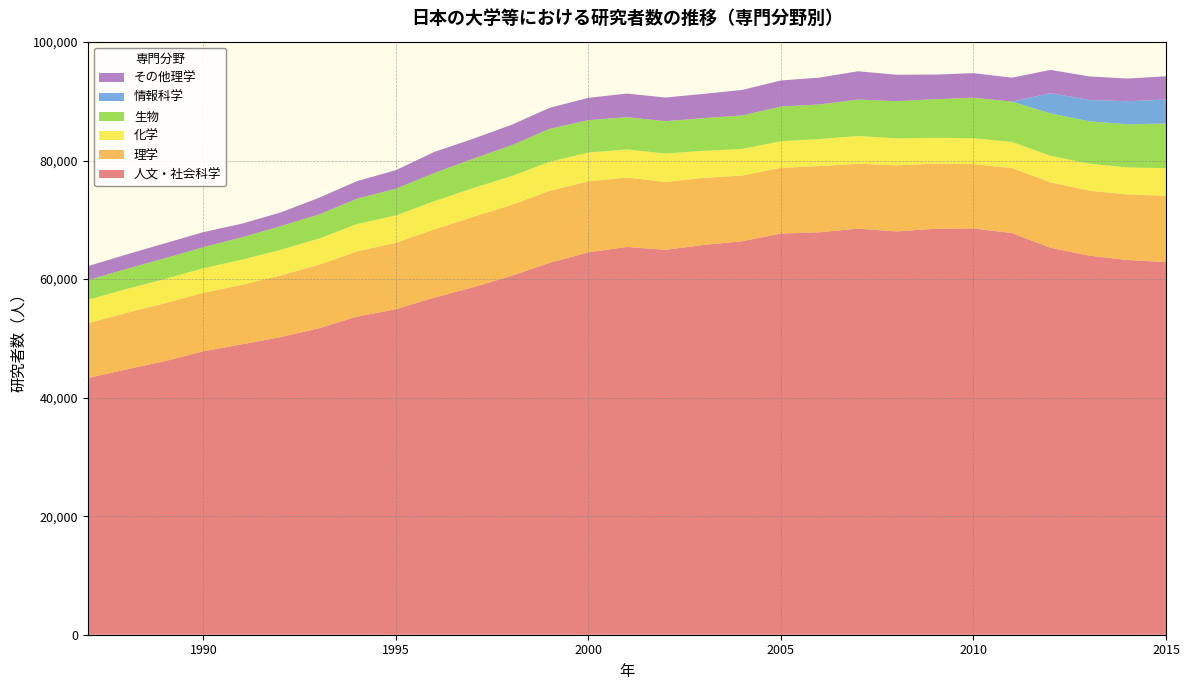

Reading right to left, extract all data points from this chart.

人文・社会科学: 2015=62867	2014=63222	2013=63959	2012=65291	2011=67765	2010=68545	2009=68493	2008=68041	2007=68506	2006=67900	2005=67683	2004=66396	2003=65765	2002=64938	2001=65425	2000=64510	1999=62751	1998=60538	1997=58612	1996=56876	1995=54919	1994=53679	1993=51698	1992=50190	1991=48995	1990=47811	1989=46145	1988=44755	1987=43300
理学: 2015=11197	2014=11053	2013=10960	2012=11036	2011=10961	2010=10848	2009=10981	2008=11145	2007=10949	2006=11157	2005=11085	2004=11077	2003=11315	2002=11442	2001=11713	2000=11966	1999=12147	1998=11961	1997=11870	1996=11501	1995=11209	1994=11005	1993=10718	1992=10414	1991=10028	1990=9860	1989=9776	1988=9528	1987=9261
化学: 2015=4645	2014=4550	2013=4568	2012=4472	2011=4409	2010=4355	2009=4364	2008=4543	2007=4689	2006=4564	2005=4487	2004=4480	2003=4566	2002=4795	2001=4732	2000=4866	1999=4907	1998=4855	1997=4846	1996=4762	1995=4613	1994=4611	1993=4414	1992=4310	1991=4249	1990=4153	1989=4087	1988=4035	1987=3942
生物: 2015=7528	2014=7285	2013=7142	2012=7153	2011=6798	2010=6849	2009=6502	2008=6280	2007=6137	2006=5840	2005=5850	2004=5654	2003=5508	2002=5465	2001=5437	2000=5475	1999=5553	1998=5201	1997=4956	1996=4763	1995=4504	1994=4278	1993=4060	1992=3999	1991=3771	1990=3556	1989=3496	1988=3387	1987=3294
情報科学: 2015=4051	2014=3890	2013=3588	2012=3425	2011=0	2010=0	2009=0	2008=0	2007=0	2006=0	2005=0	2004=0	2003=0	2002=0	2001=0	2000=0	1999=0	1998=0	1997=0	1996=0	1995=0	1994=0	1993=0	1992=0	1991=0	1990=0	1989=0	1988=0	1987=0
その他理学: 2015=3929	2014=3828	2013=3979	2012=3910	2011=4047	2010=4144	2009=4158	2008=4469	2007=4777	2006=4526	2005=4400	2004=4307	2003=4092	2002=3988	2001=3991	2000=3757	1999=3548	1998=3460	1997=3373	1996=3554	1995=3125	1994=2972	1993=2809	1992=2310	1991=2299	1990=2539	1989=2520	1988=2430	1987=2380